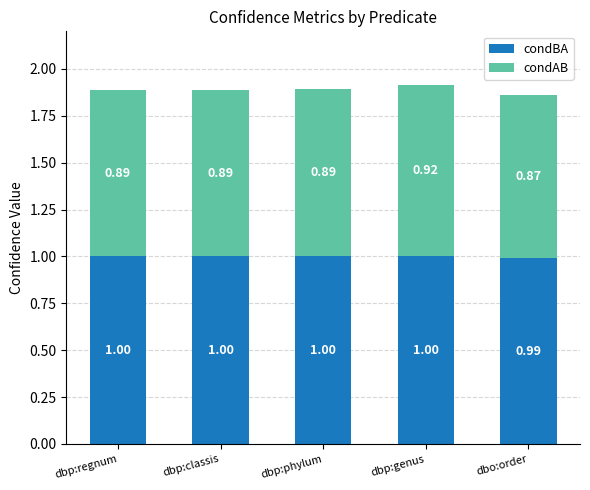

Where is condBA nearest to the value 0?

dbo:order